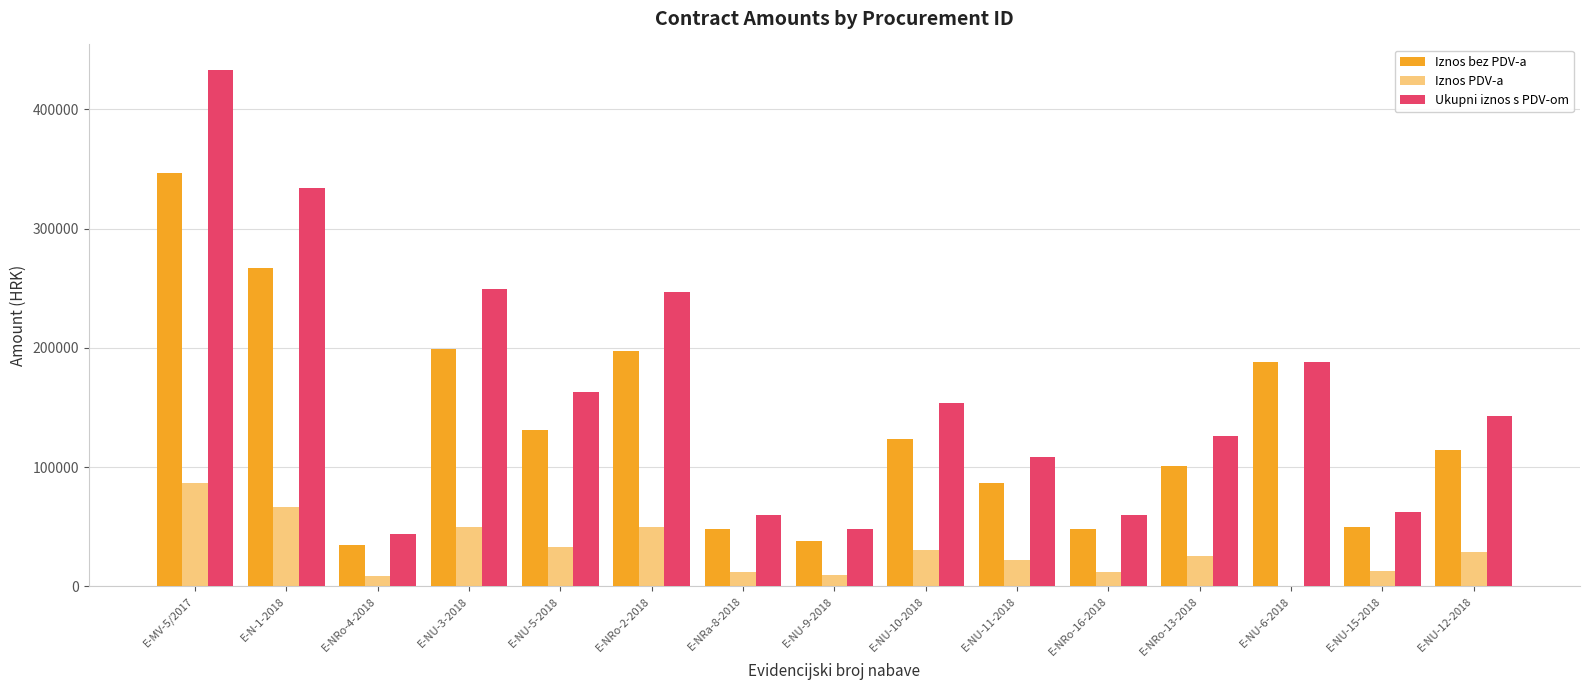

How many groups of bars are there?

15